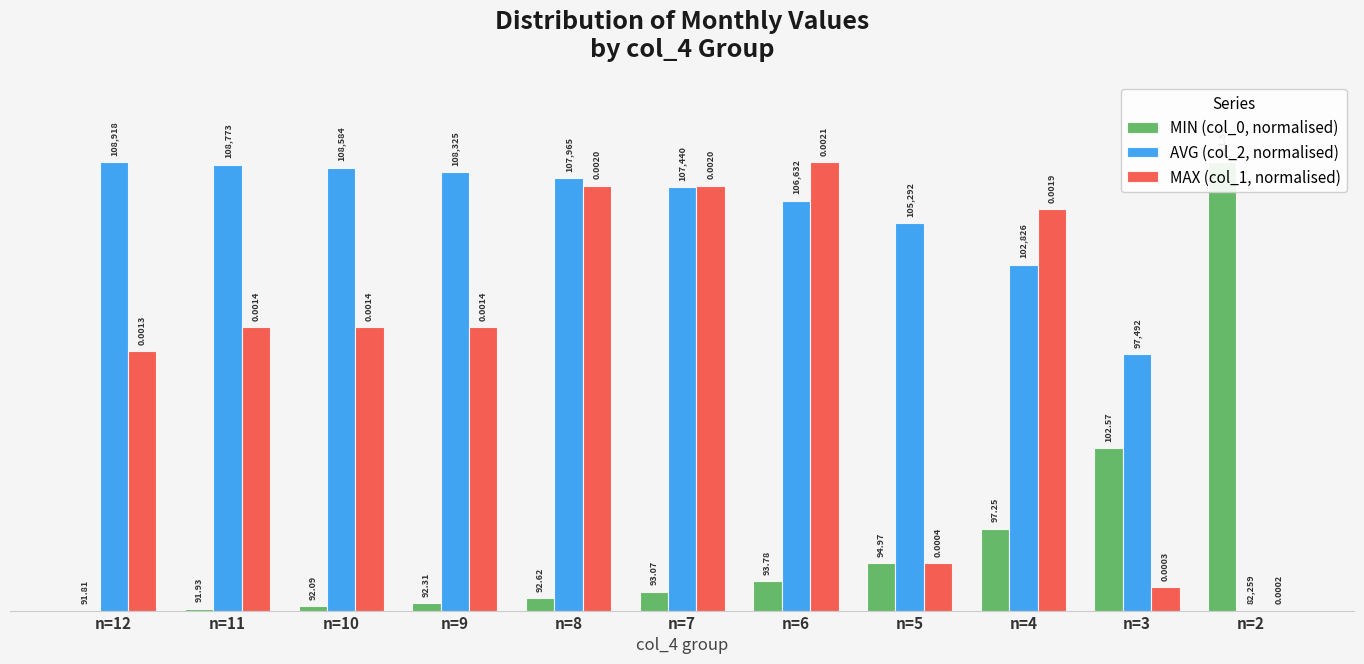

Reading left to right, list all the values displayed in this chart.

MIN (col_0, normalised): 0.0	0.0	0.0	0.0	0.0	0.0	0.1	0.1	0.2	0.4	1.0
AVG (col_2, normalised): 1.0	1.0	1.0	1.0	1.0	0.9	0.9	0.9	0.8	0.6	0.0
MAX (col_1, normalised): 0.6	0.6	0.6	0.6	0.9	0.9	1.0	0.1	0.9	0.1	0.0